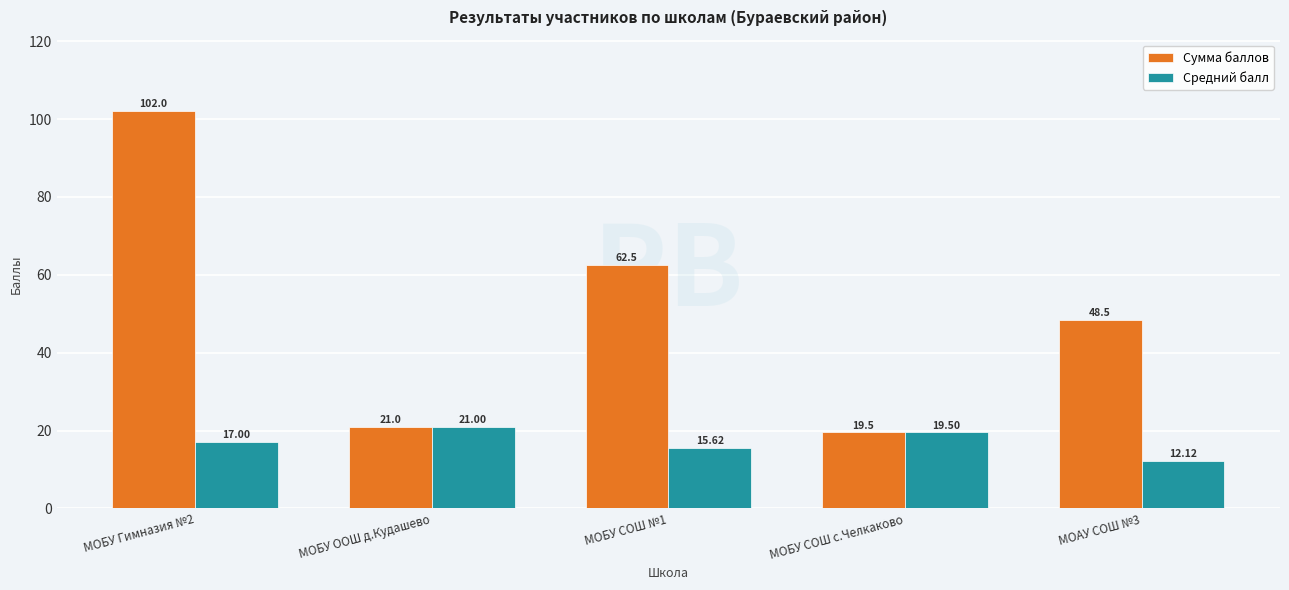

Read the Средний балл value at МОБУ Гимназия №2.

17.0